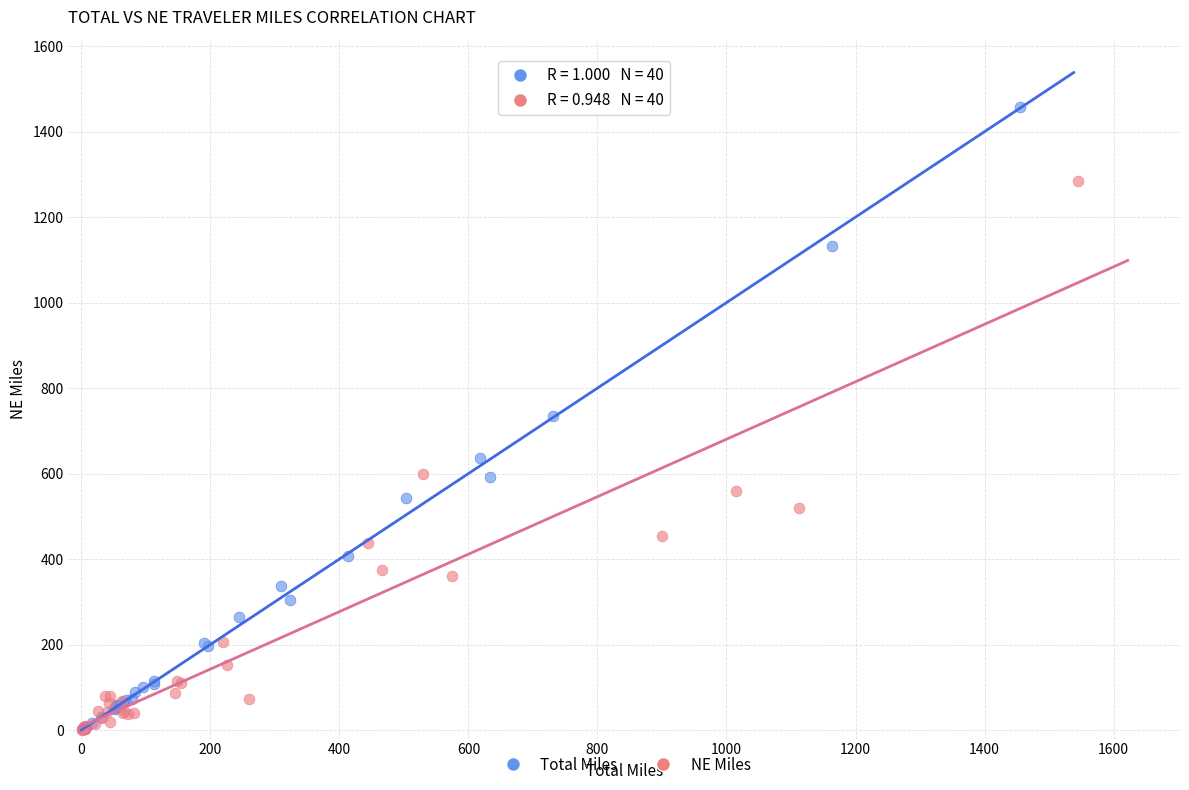

Which series reaches the maximum Y coordinate?

Total Miles